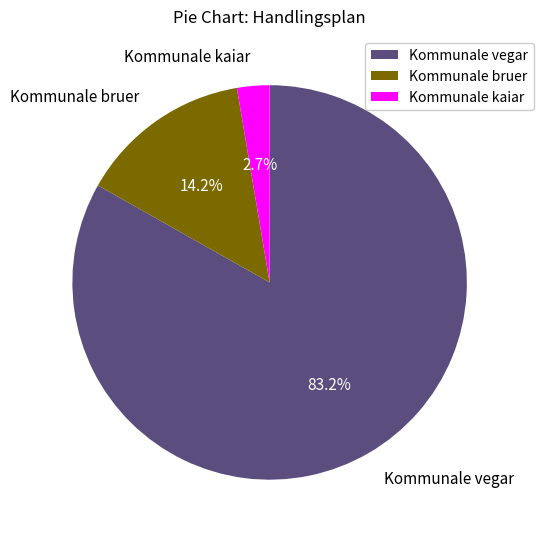

Is it true that Kommunale kaiar is 11% of the pie?

False